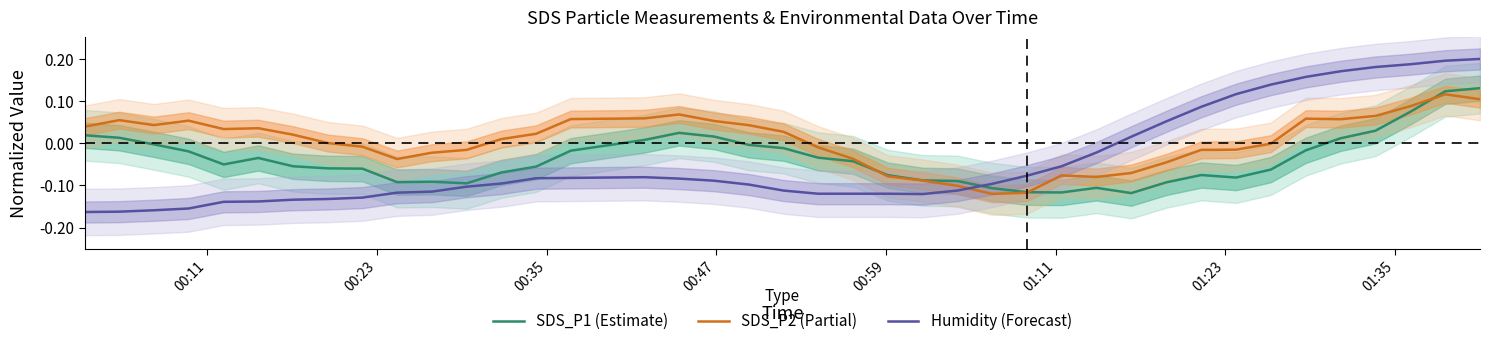

What is the difference between the maximum and minimum values in the SDS_P1 (Estimate) series?

0.2